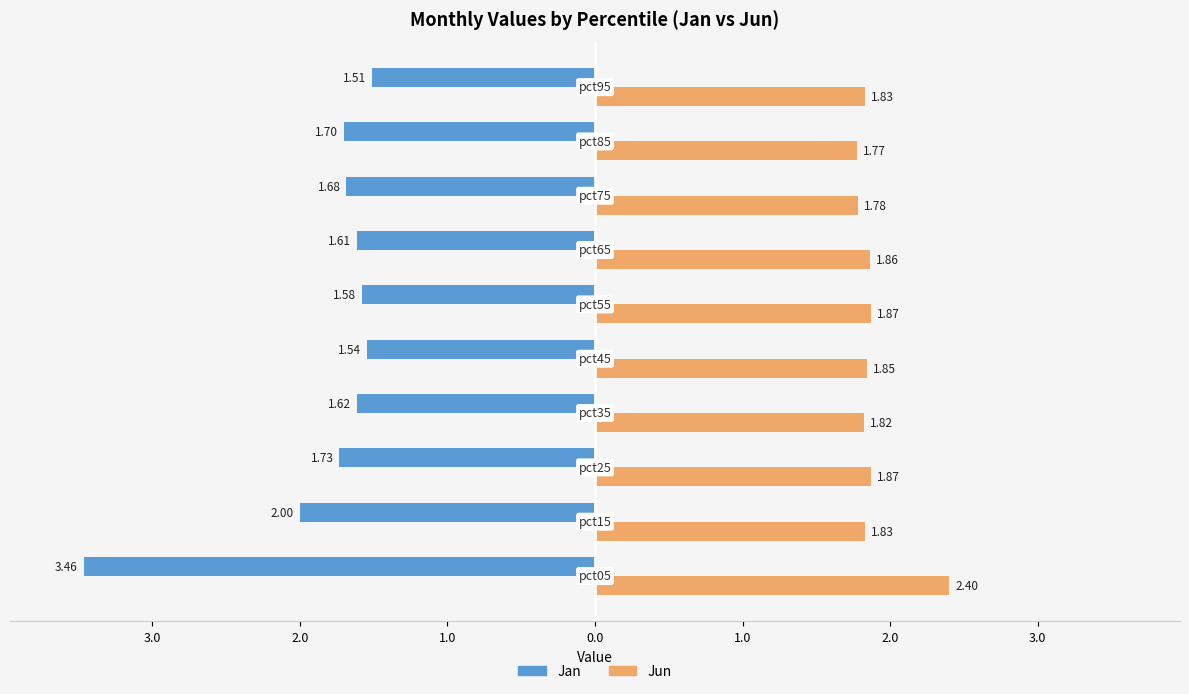

What are all the series names shown in the legend?

Jan, Jun